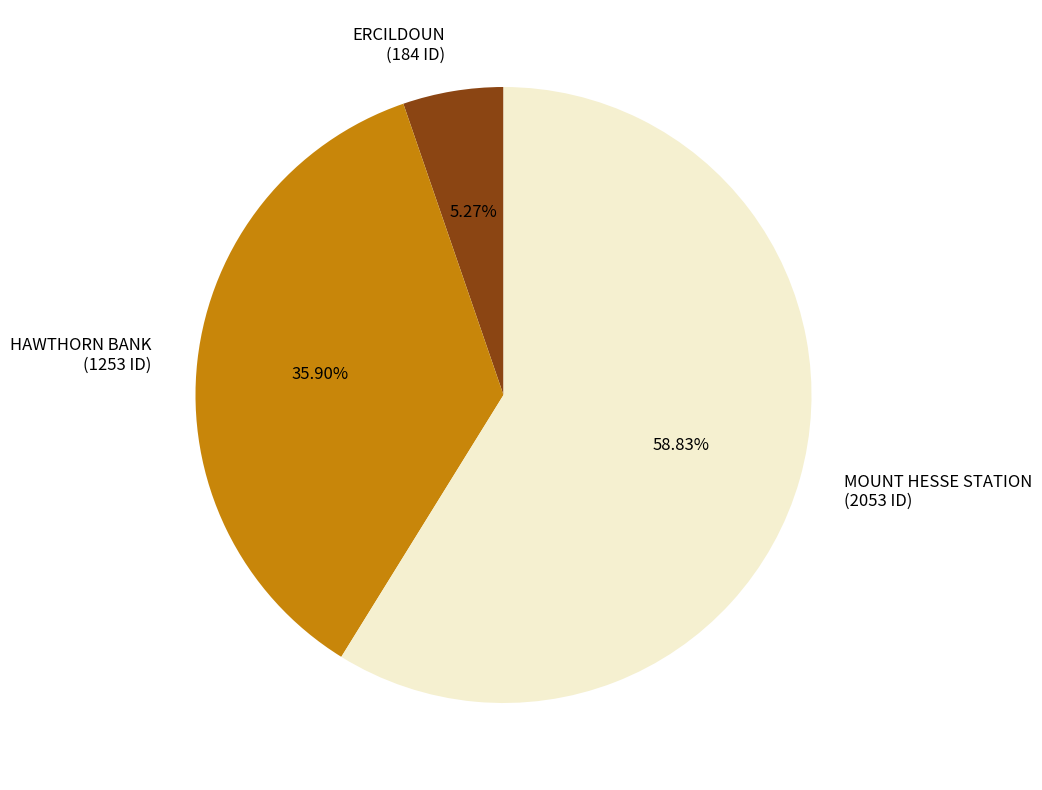

To the nearest percent, what percentage of the pie is ERCILDOUN?

5%